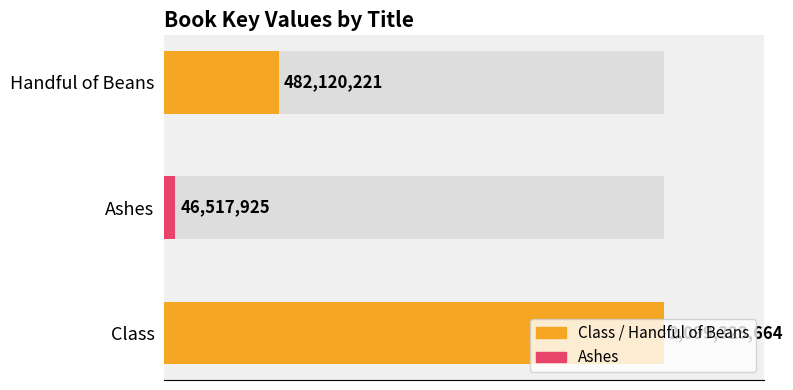

How many bars are there in total?

3